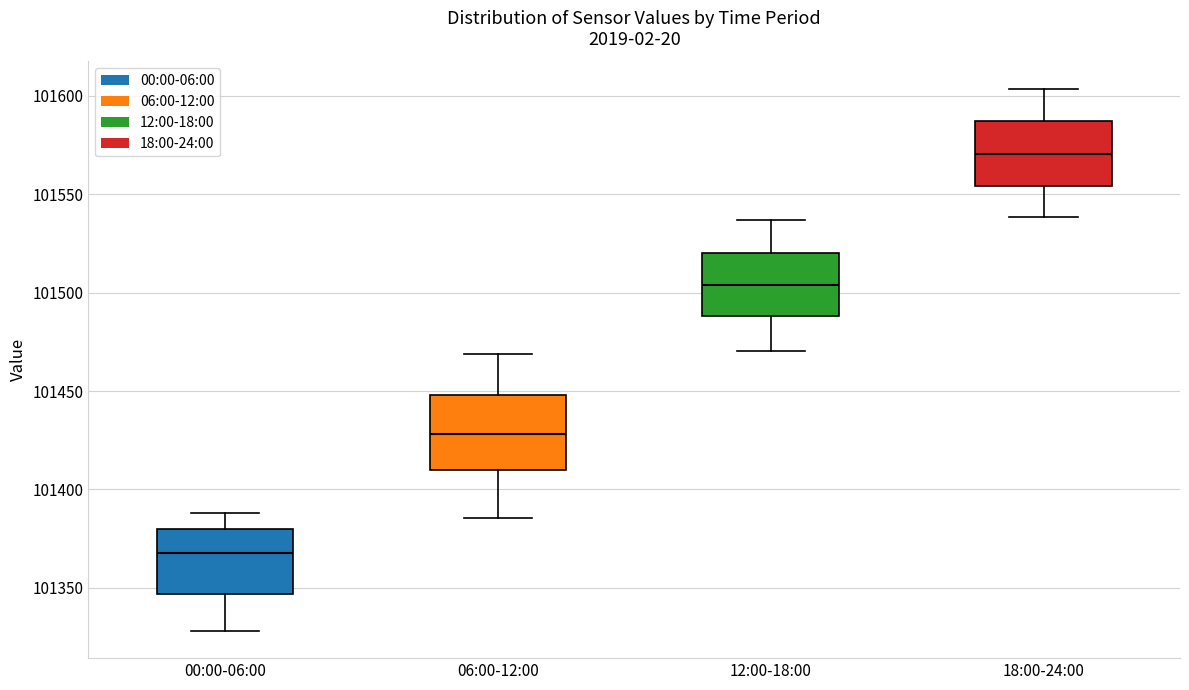

Where does the median line of the box for 00:00-06:00 sit on the y-axis? The values are not printed on the chart, so give them approximately, as read against the axis.

101370